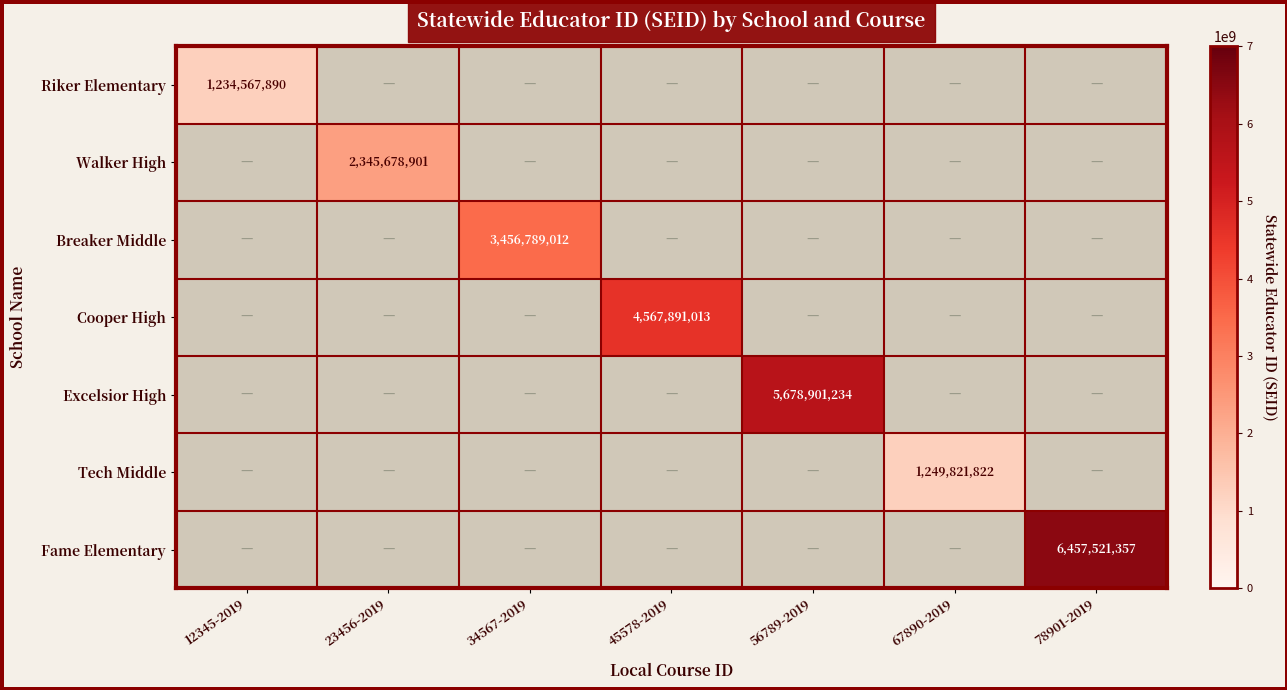

Is it true that Excelsior High equals 9110451473 at 56789-2019?

False